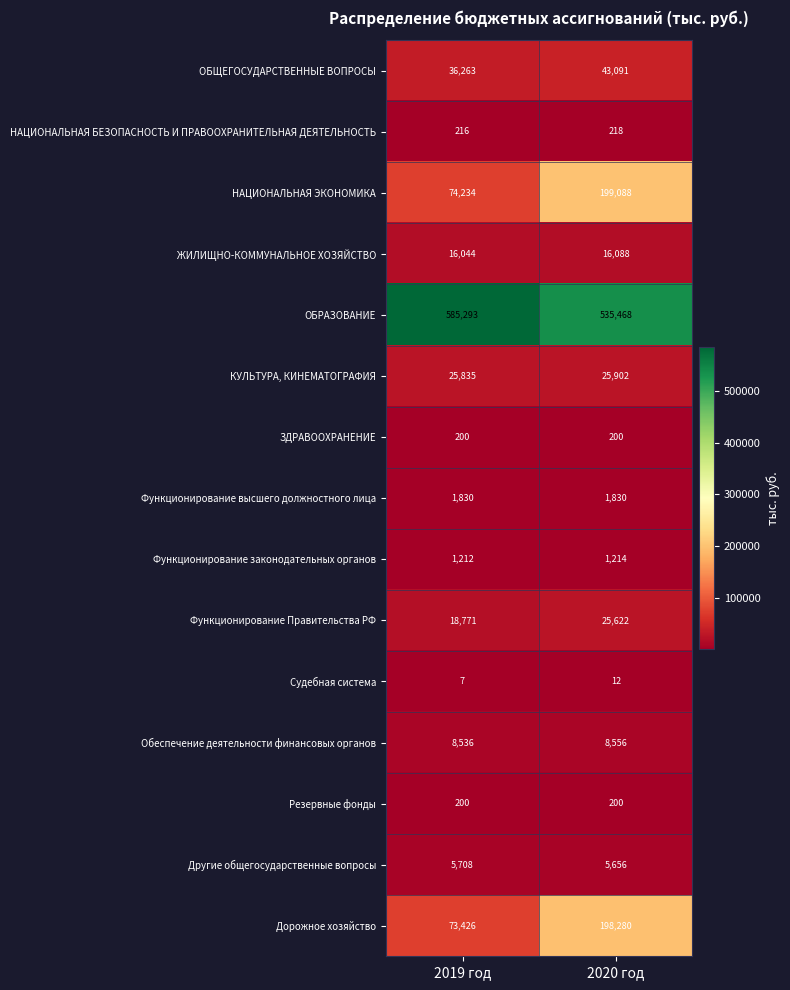

At which label does НАЦИОНАЛЬНАЯ БЕЗОПАСНОСТЬ И ПРАВООХРАНИТЕЛЬНАЯ ДЕЯТЕЛЬНОСТЬ reach its peak?

2020 год